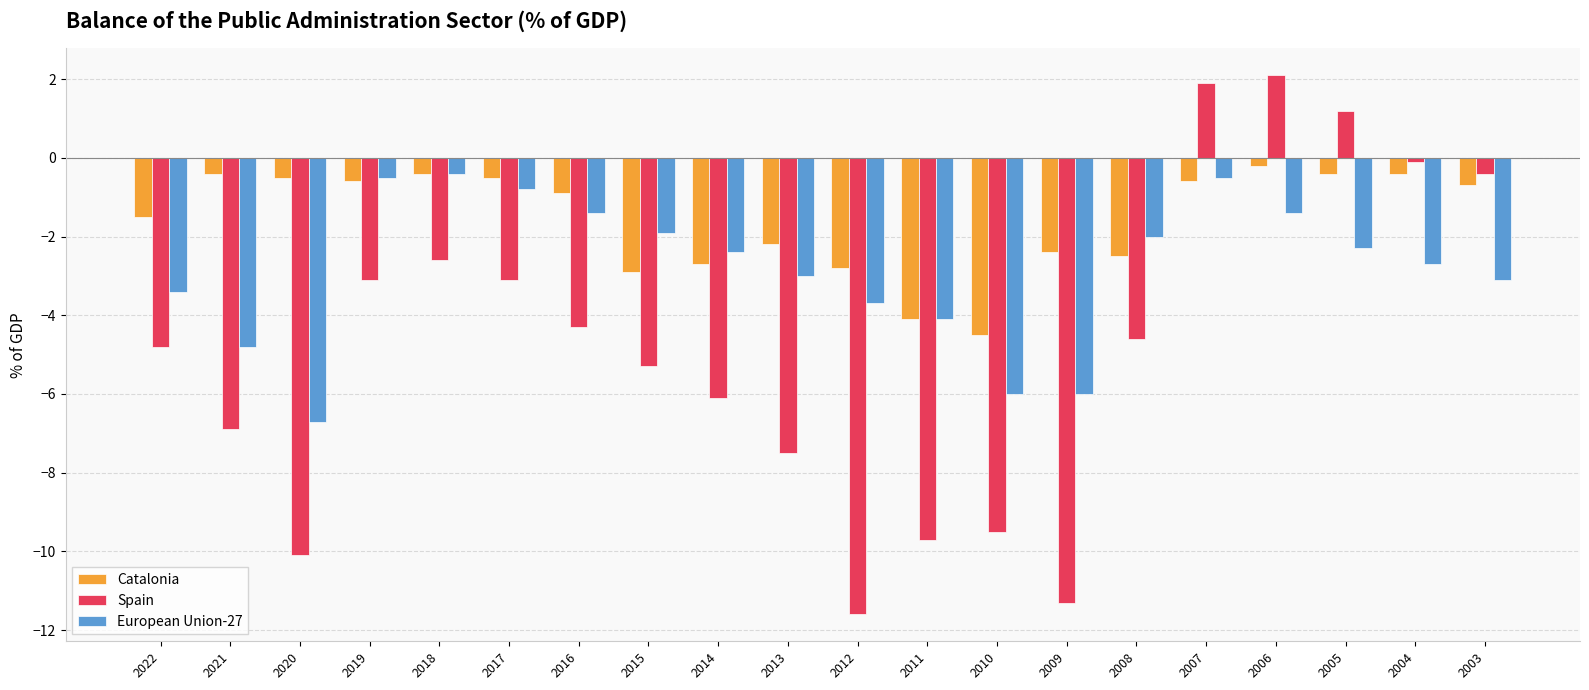

What is the spread (max minus min) of values at 2010?

5.0